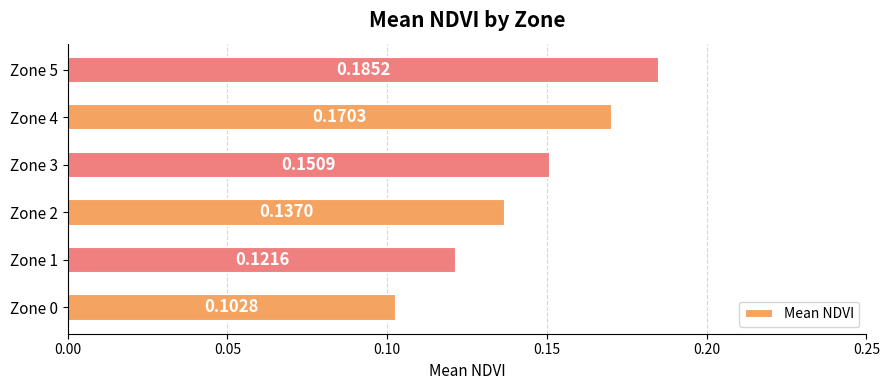

What is the sum of all values?

0.9